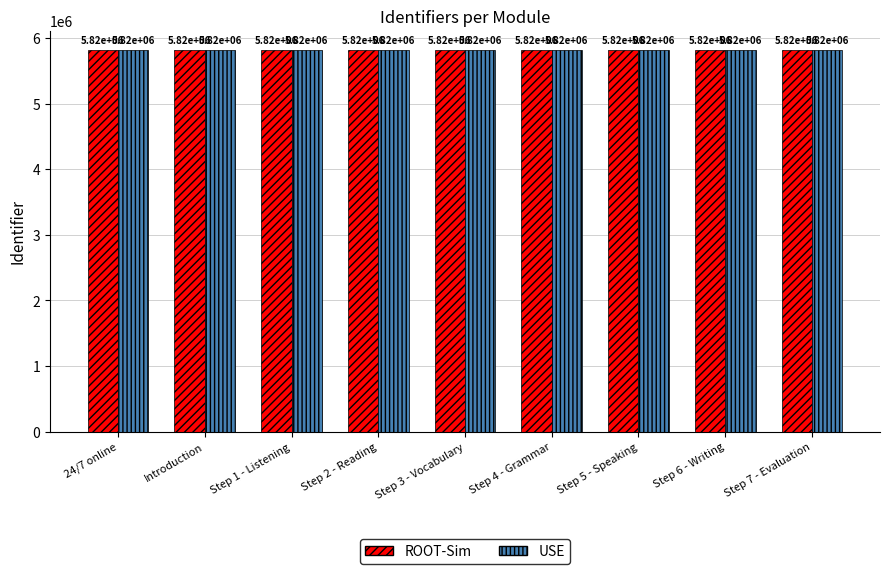

The value of ROOT-Sim at 24/7 online is 10221485. True or false?

False